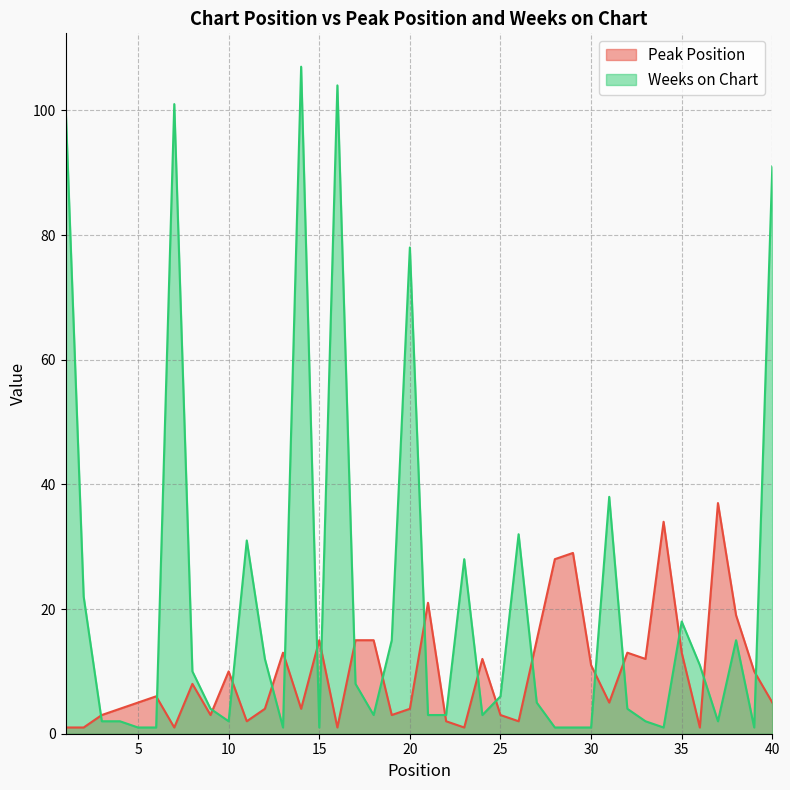

Reading right to left, extract all data points from this chart.

Peak Position: 5	10	19	37	1	13	34	12	13	5	11	29	28	15	2	3	12	1	2	21	4	3	15	15	1	15	4	13	4	2	10	3	8	1	6	5	4	3	1	1
Weeks on Chart: 91	1	15	2	11	18	1	2	4	38	1	1	1	5	32	6	3	28	3	3	78	15	3	8	104	1	107	1	12	31	2	4	10	101	1	1	2	2	22	101